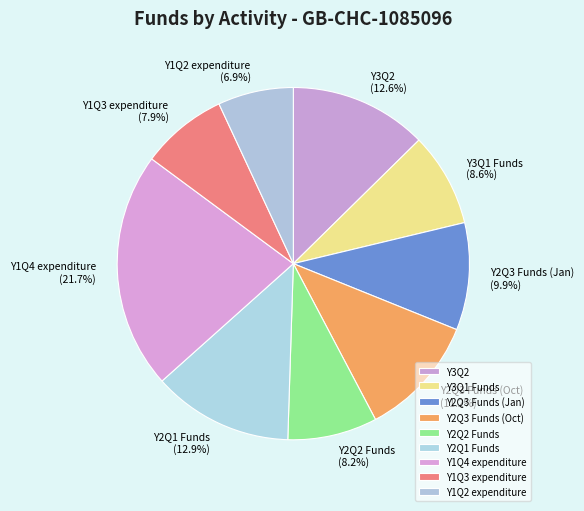

To the nearest percent, what is the difference between the Y2Q2 Funds and Y2Q1 Funds slice percentages?

5%